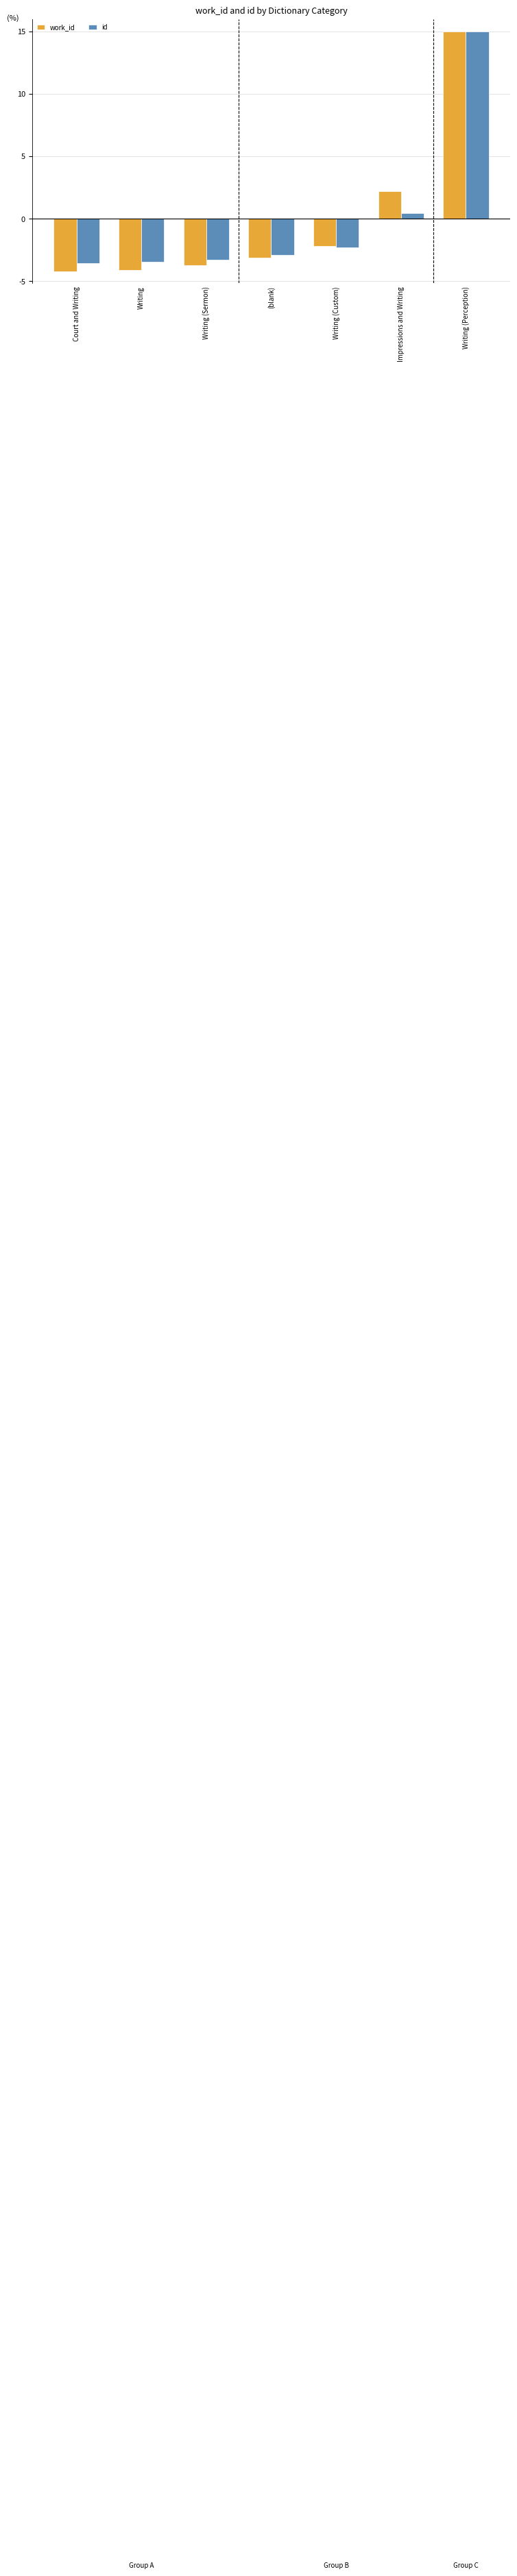

Between Court and Writing and Writing (Perception), which series saw the biggest shift?

work_id